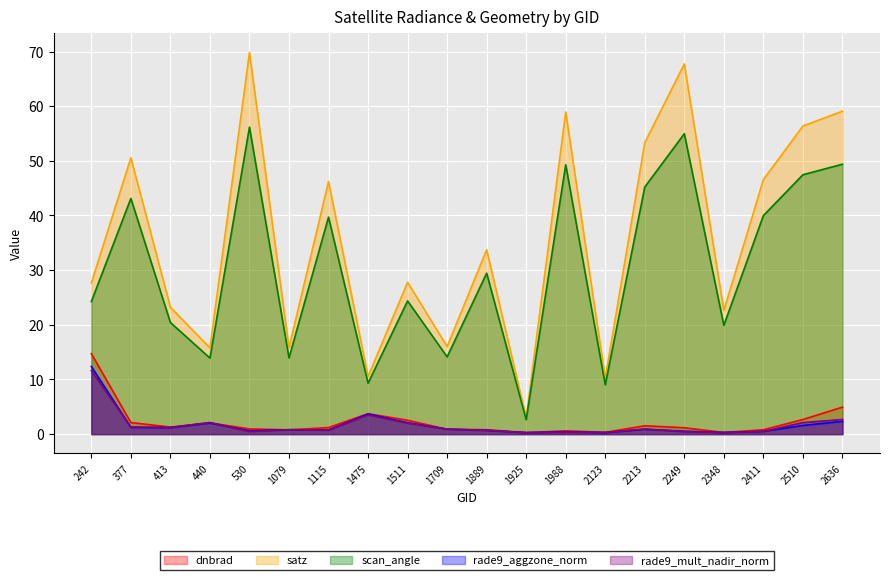

True or false: dnbrad and scan_angle intersect in this chart.

False